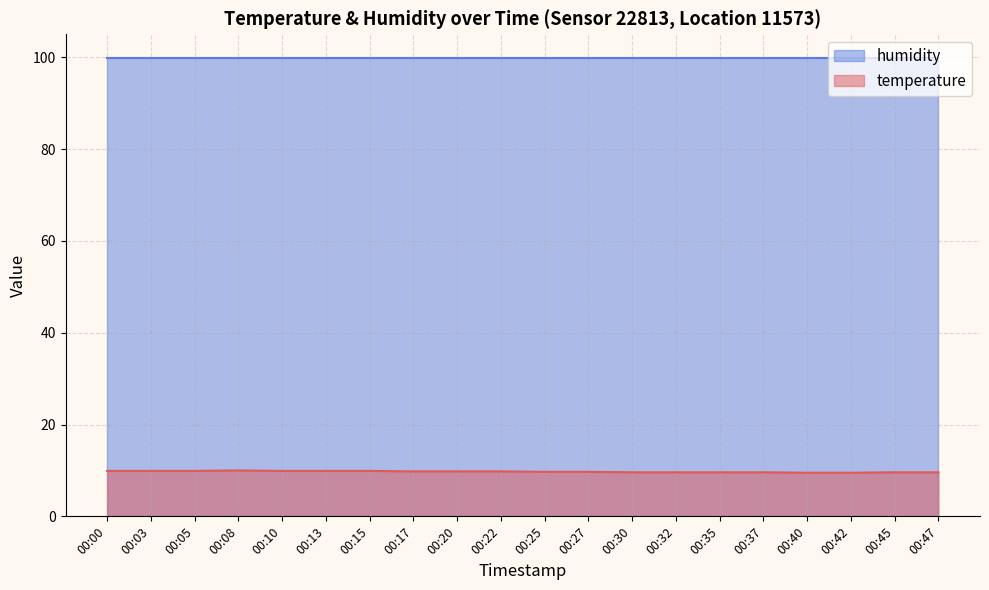

Between 00:20 and 00:13, which is larger?

00:13